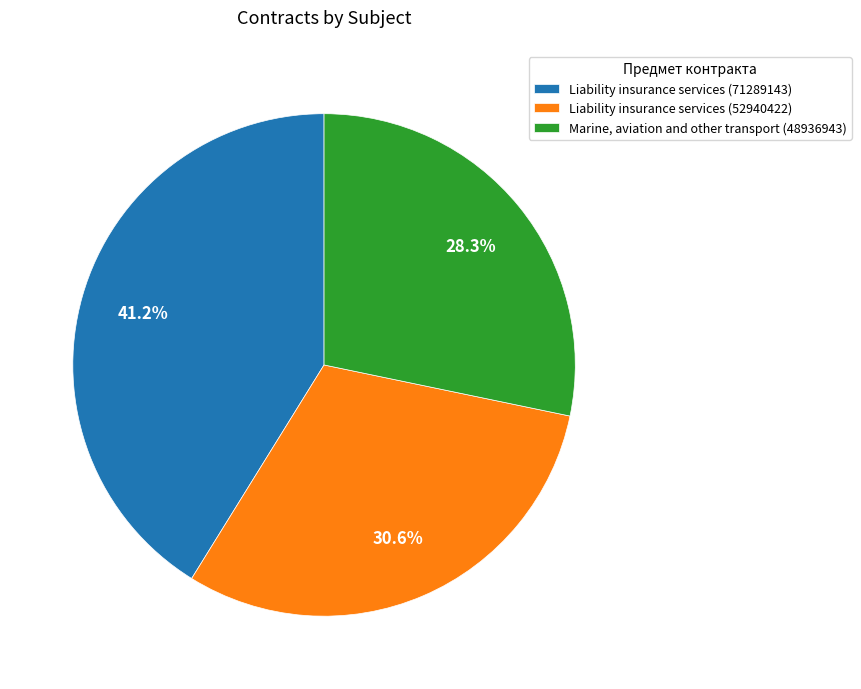

Combined, what portion of the pie is Liability insurance services (52940422) and Liability insurance services (71289143)?

71.7%